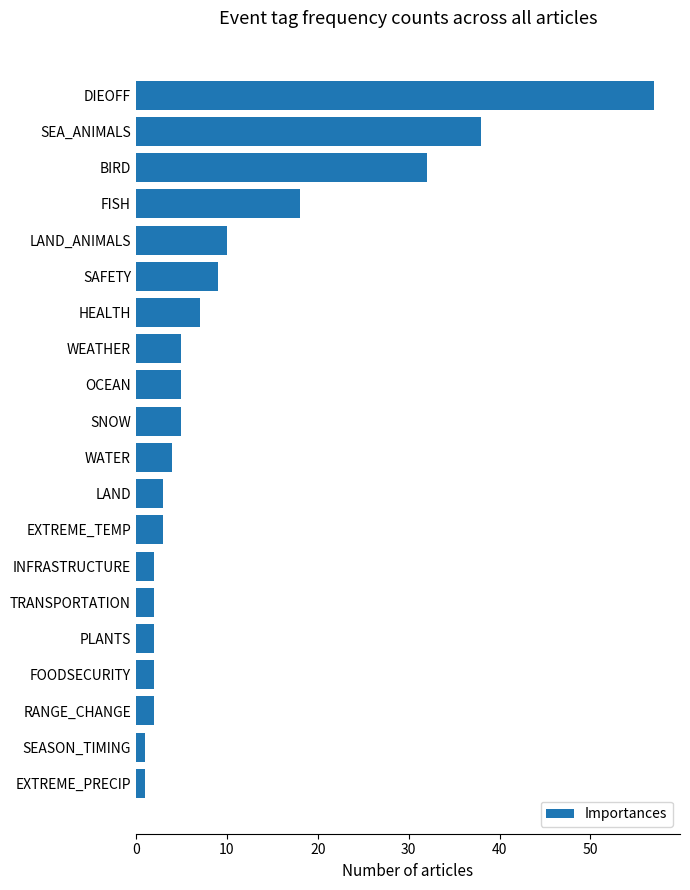

Which label corresponds to the largest value in the chart?

DIEOFF